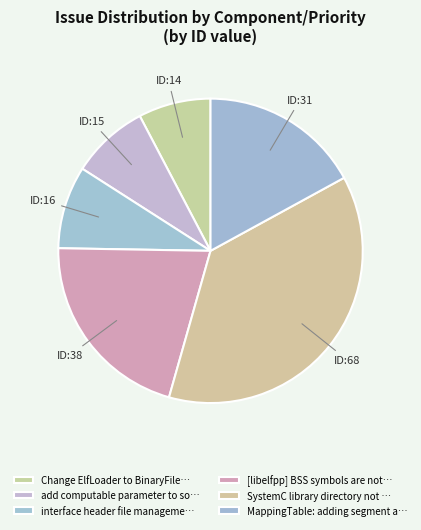

Is there a majority slice in this chart?

No